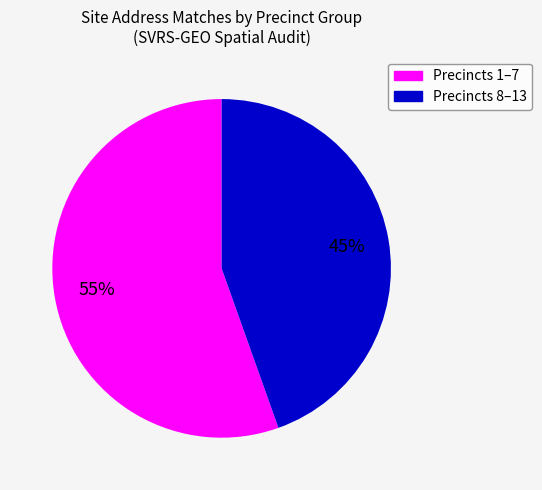

To the nearest percent, what is the average slice percentage?

50%